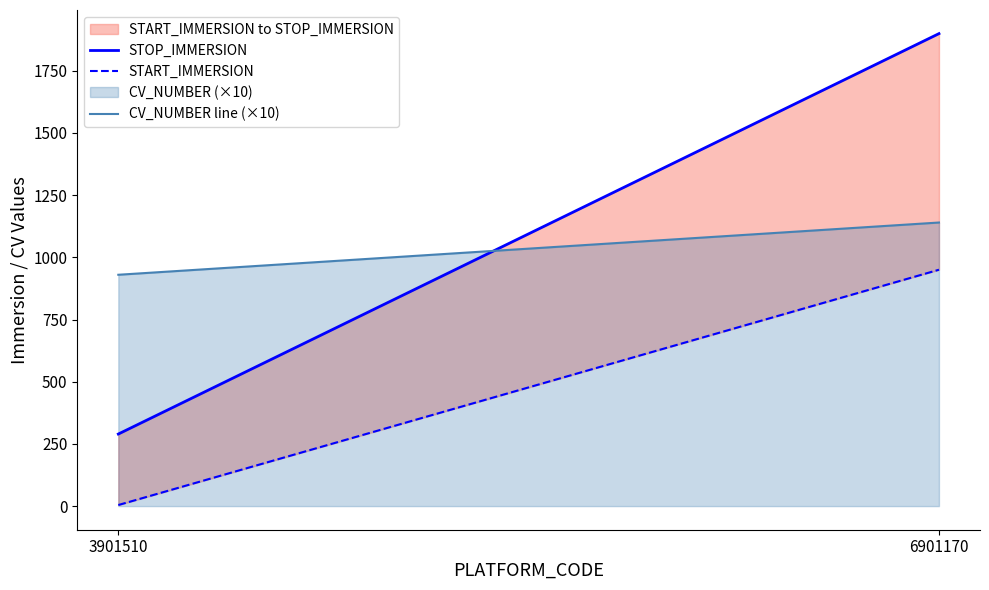

Which label corresponds to the largest value in the chart?

6901170